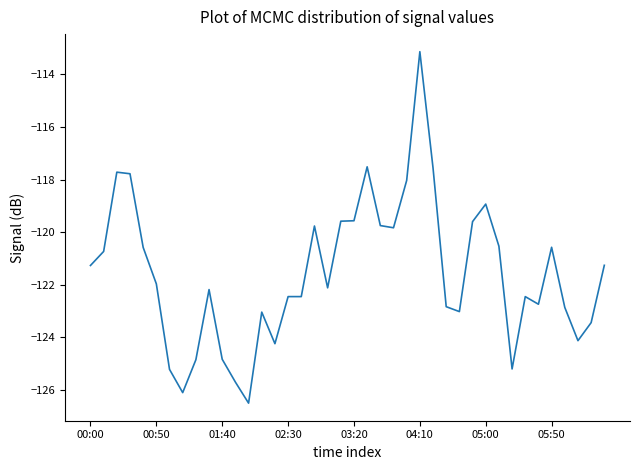

What is the difference between the maximum and minimum values?

13.4